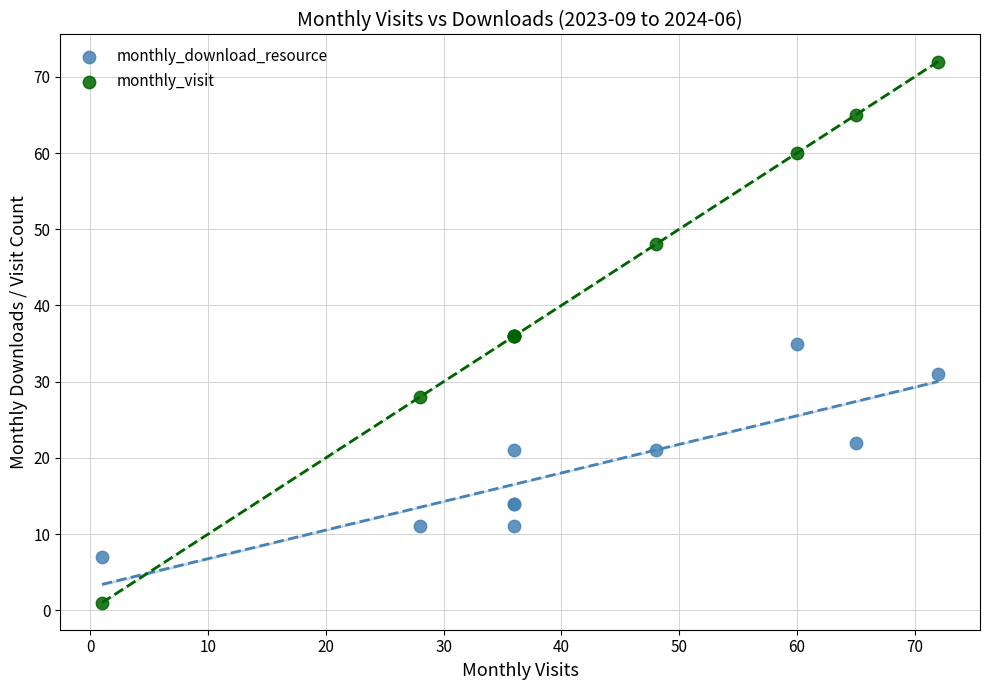

What is the X range (max minus min) for the scatter plot?

71